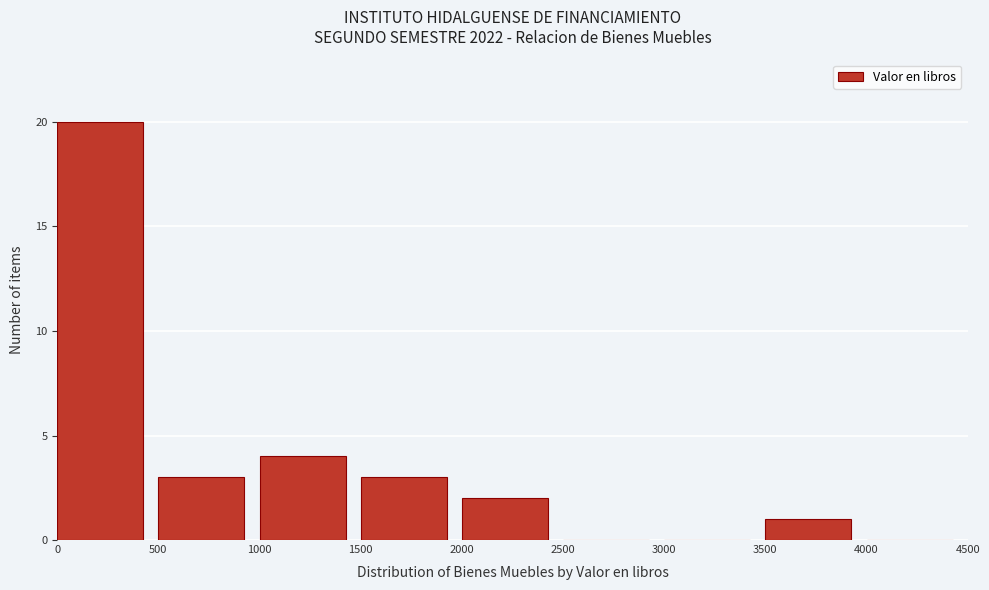

How tall is the bar that spans 1000 to 1500 on the x-axis? The values are not printed on the chart, so give them approximately, as read against the axis.

4